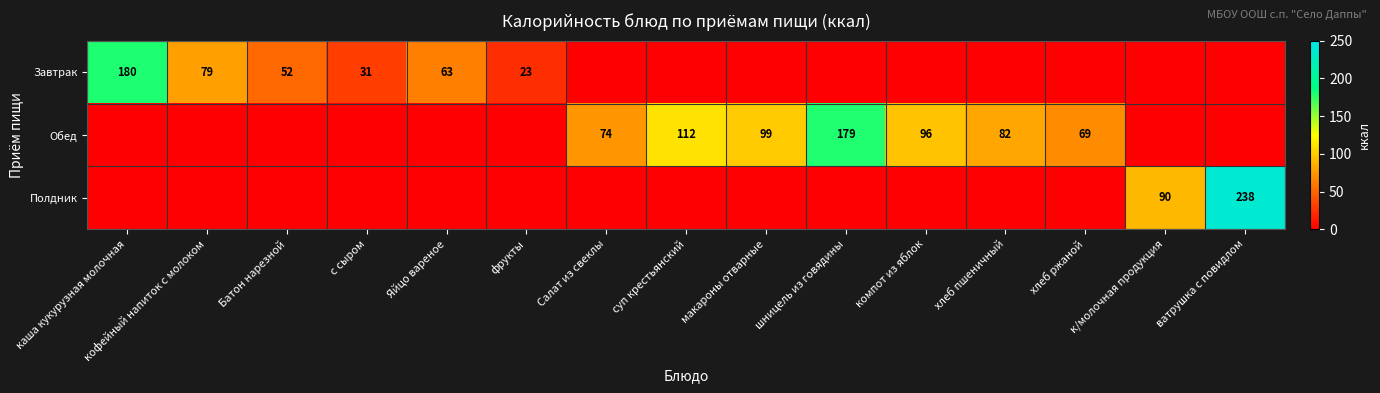

How many categories are shown in the chart?

15